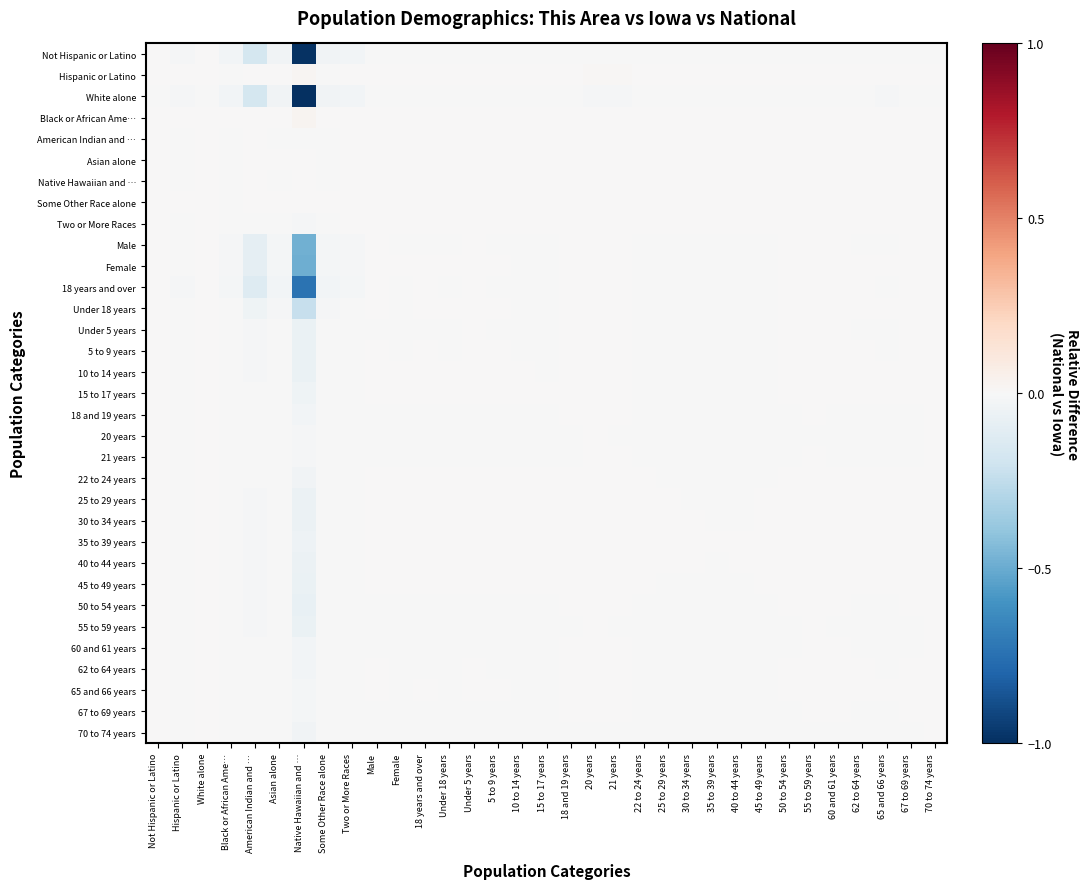

What is the minimum value shown in the chart?

-1.0